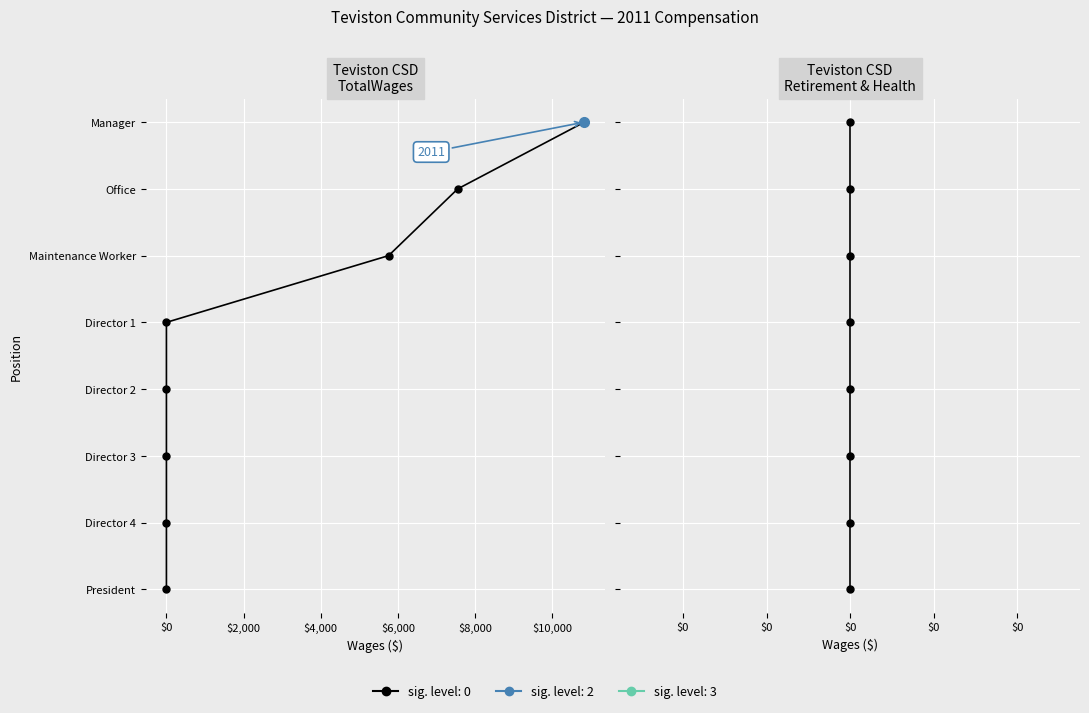

What is the label of the 1st point from the left?

$0